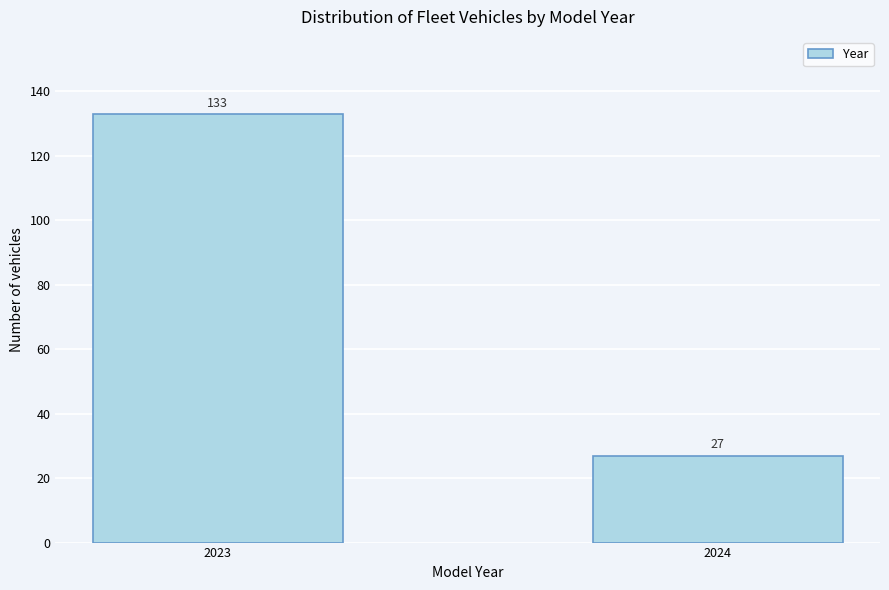

Reading left to right, extract all data points from this chart.

133	27